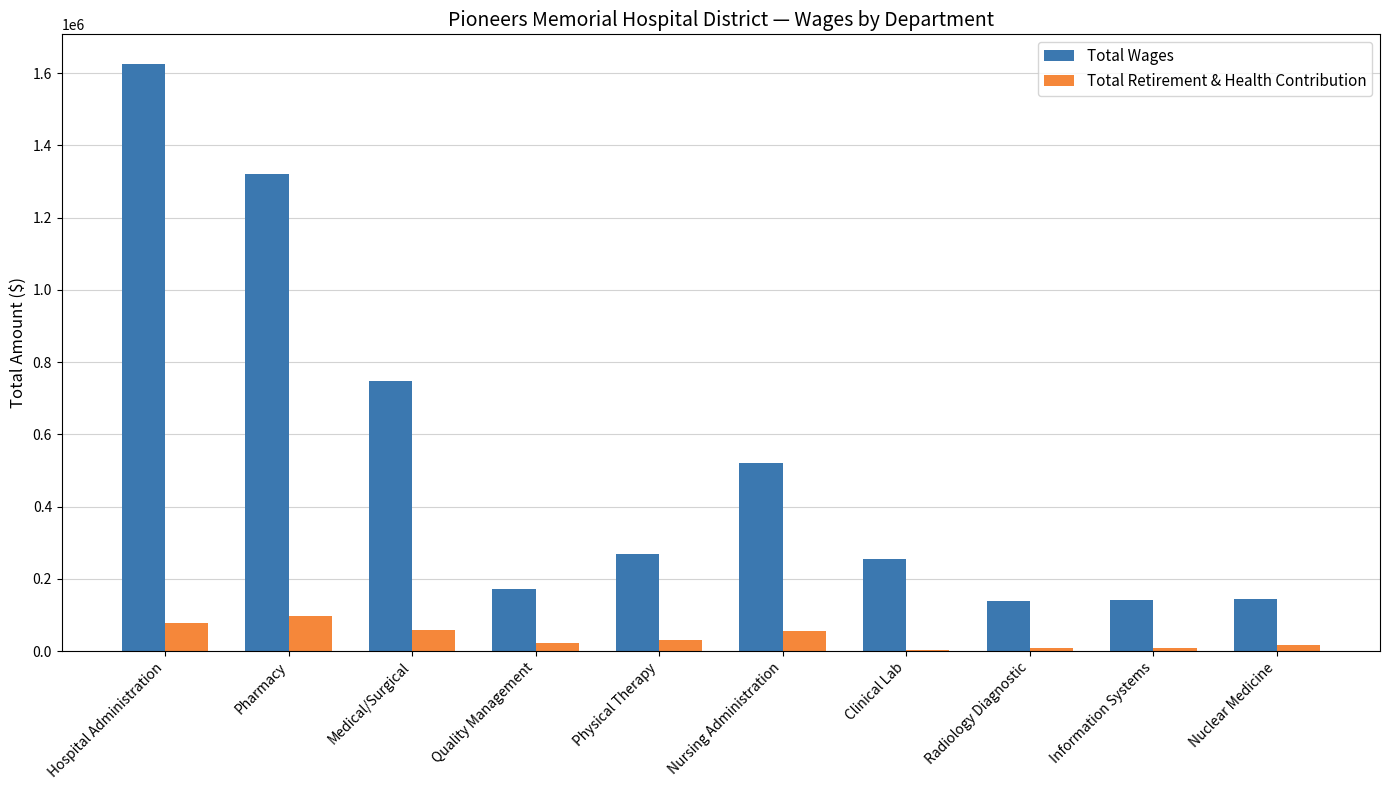

Is the value of Total Retirement & Health Contribution at Radiology Diagnostic greater than the value of Total Wages at Nuclear Medicine?

No